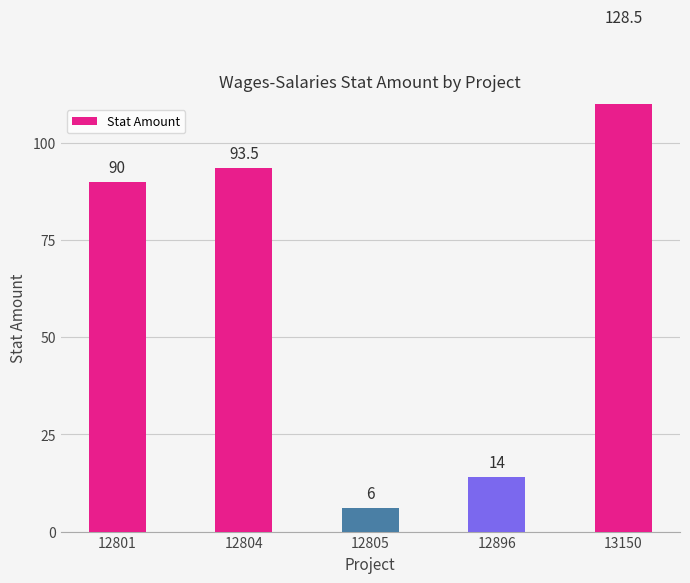

What is the change in value from 12804 to 13150?

+35.0